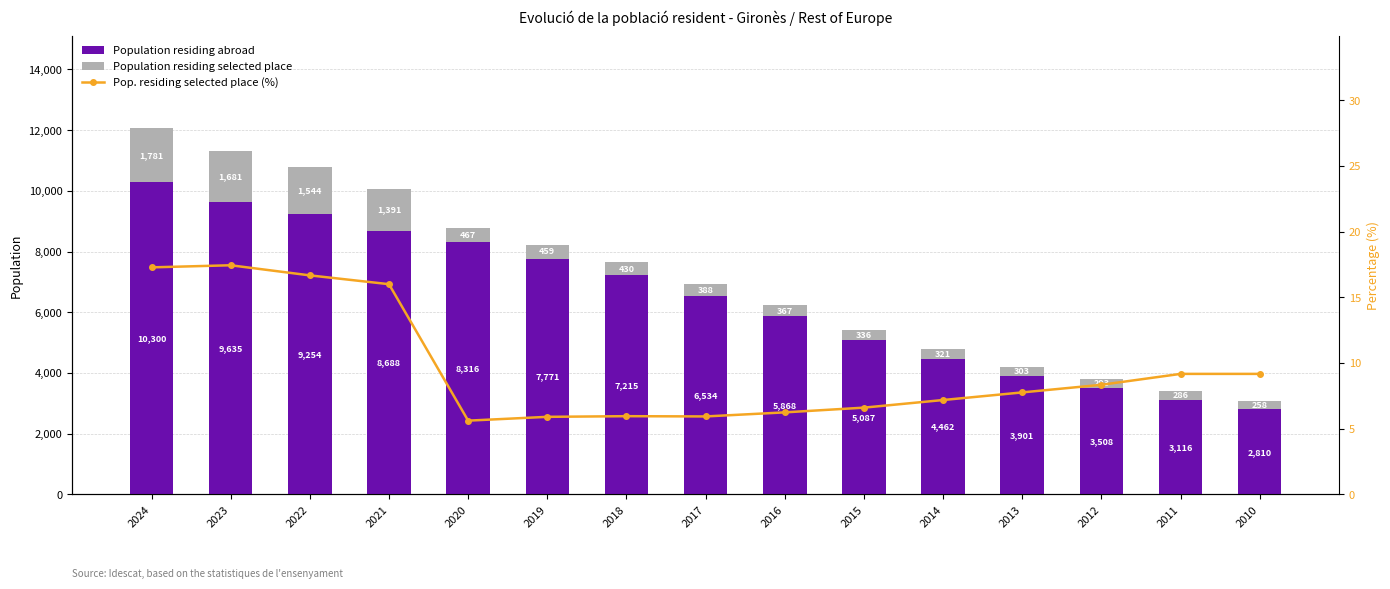

The value of Pop. residing selected place (%) at 2023 is 4.7. True or false?

False